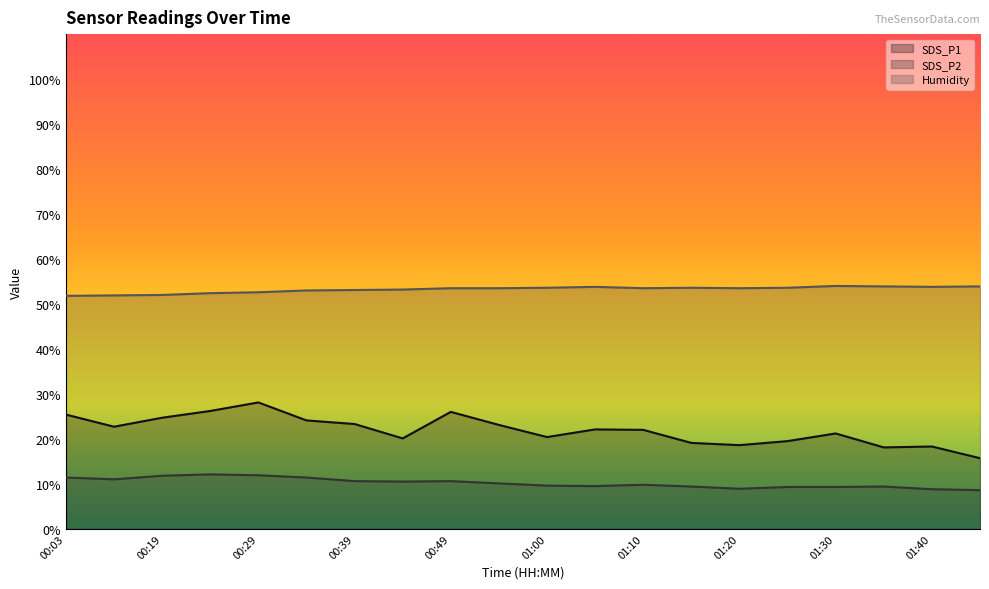

What is the difference between the maximum and minimum values in the SDS_P2 series?

3.5